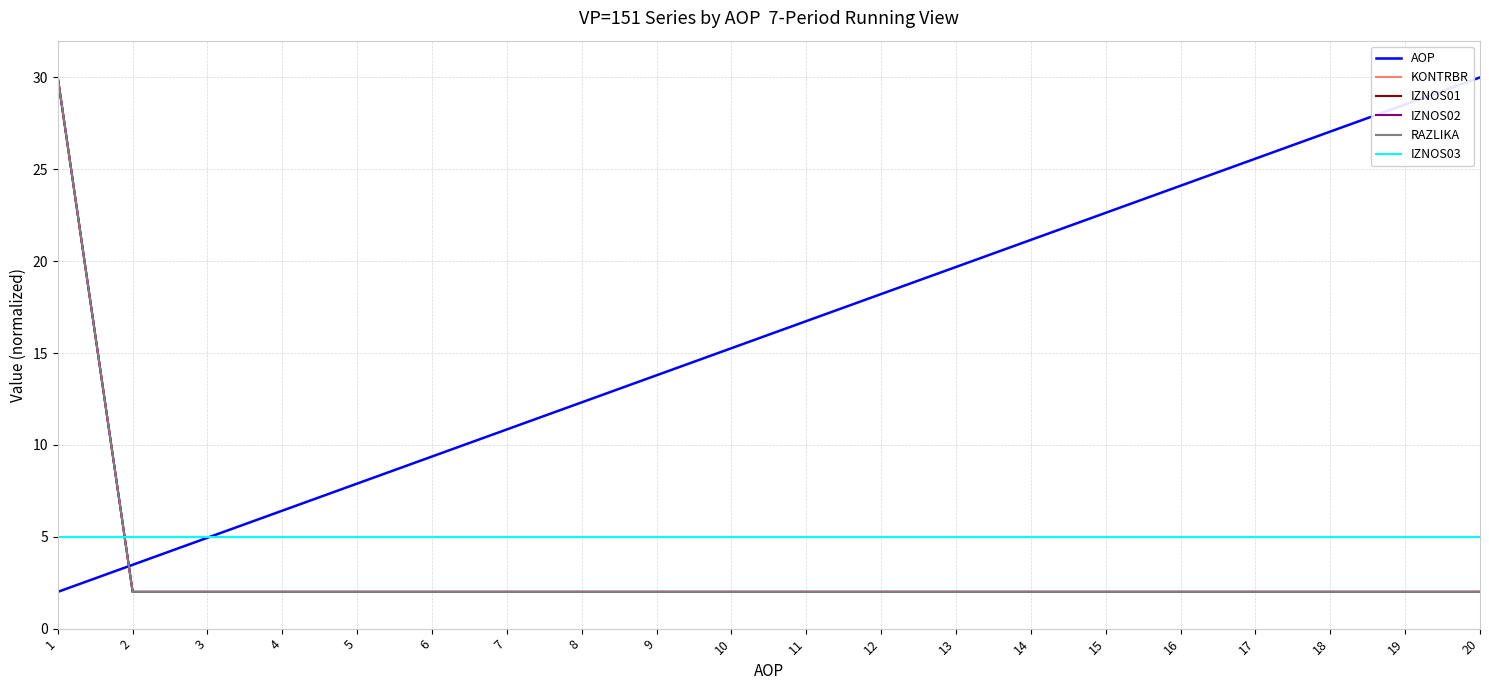

At which label does RAZLIKA reach its minimum?

2